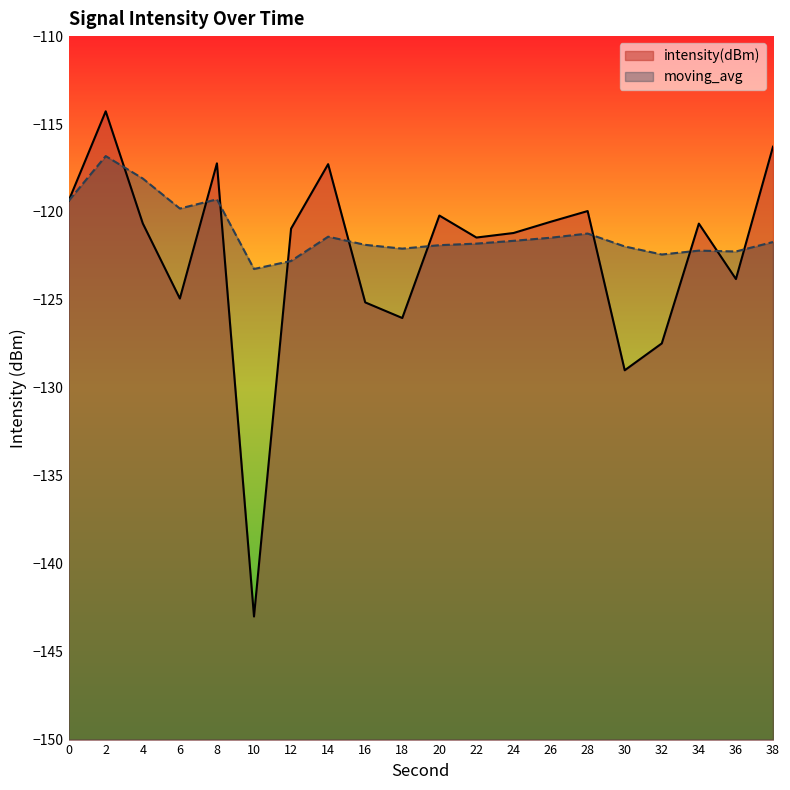

What is the value of the moving_avg point at the 17th from the left?

-122.4